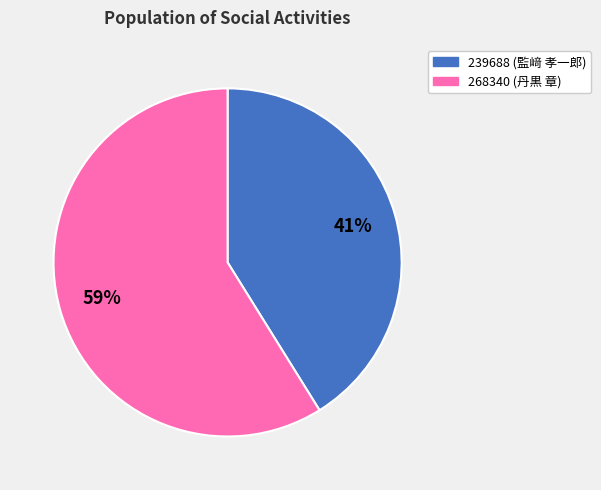

To the nearest percent, what is the average slice percentage?

50%